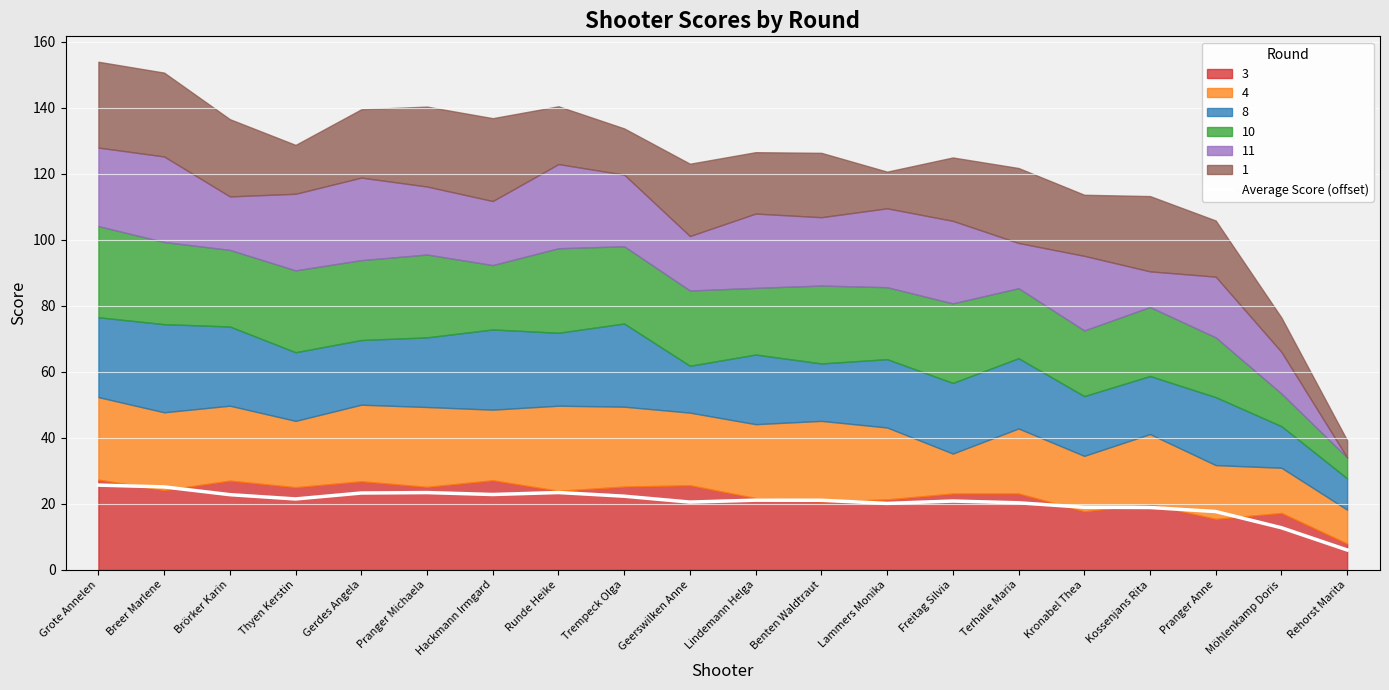

At which label is the value closest to 15?

Möhlenkamp Doris